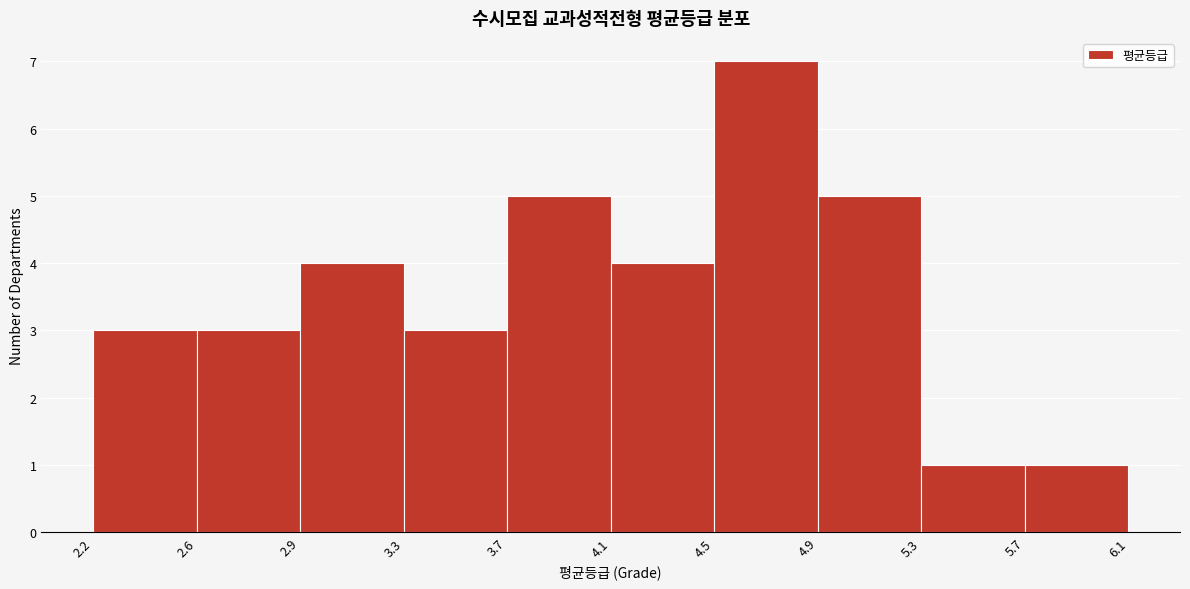

Reading left to right, transcribe all the data shown in this chart.

2.2=3	2.6=3	2.9=4	3.3=3	3.7=5	4.1=4	4.5=7	4.9=5	5.3=1	5.7=1